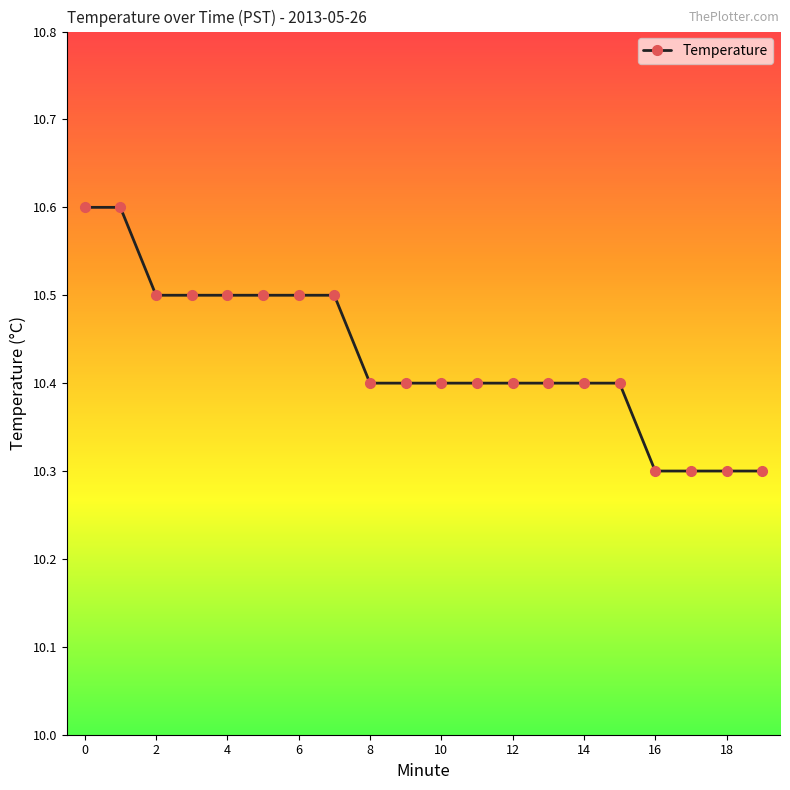

What is the difference between the maximum and second lowest values?

0.3